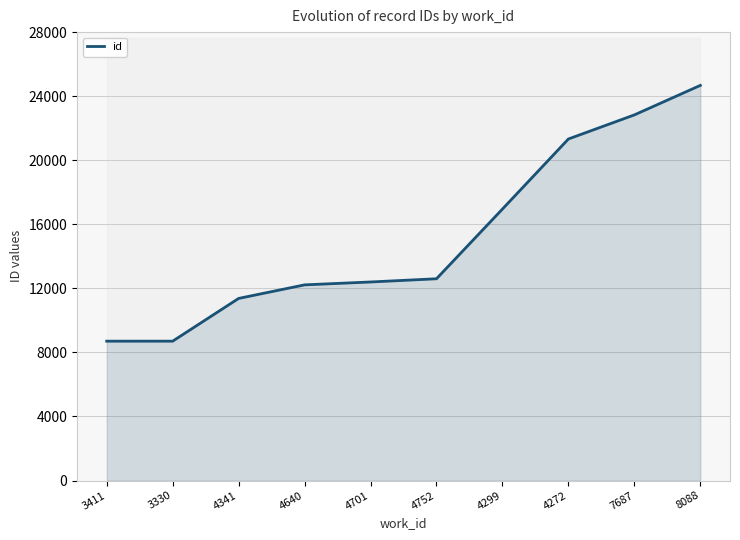

True or false: the data shows 11372 at 4341.

True